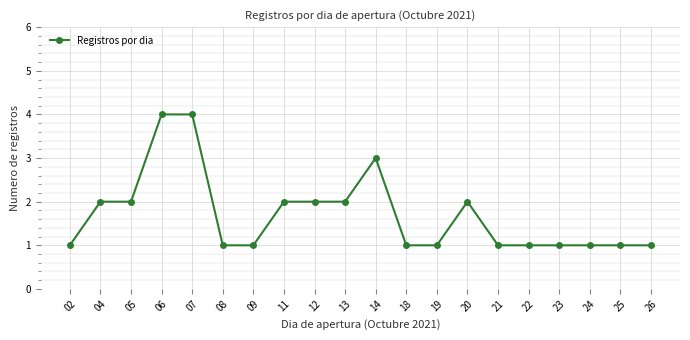

What is the change in value from 07 to 25?

-3